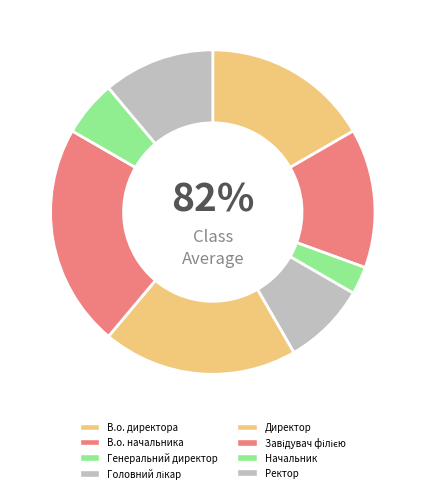

To the nearest percent, what is the difference between the Ректор and Генеральний директор slice percentages?

8%